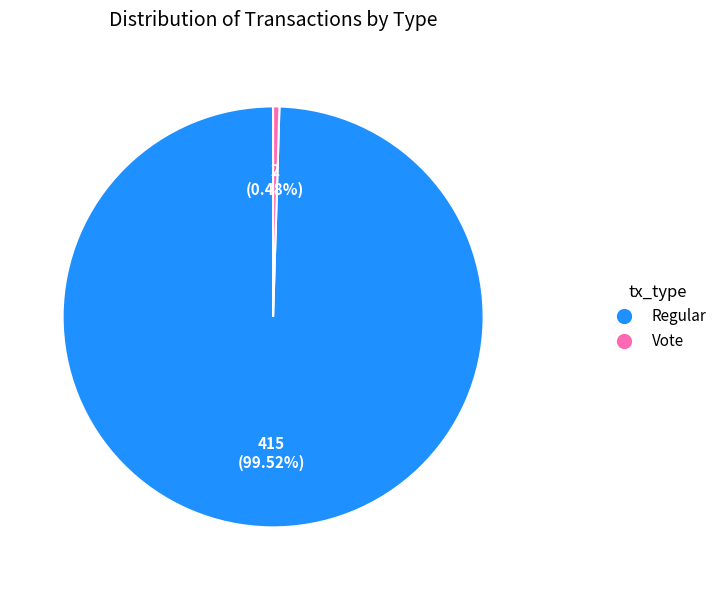

Rank the categories by value from highest to lowest.

Regular, Vote